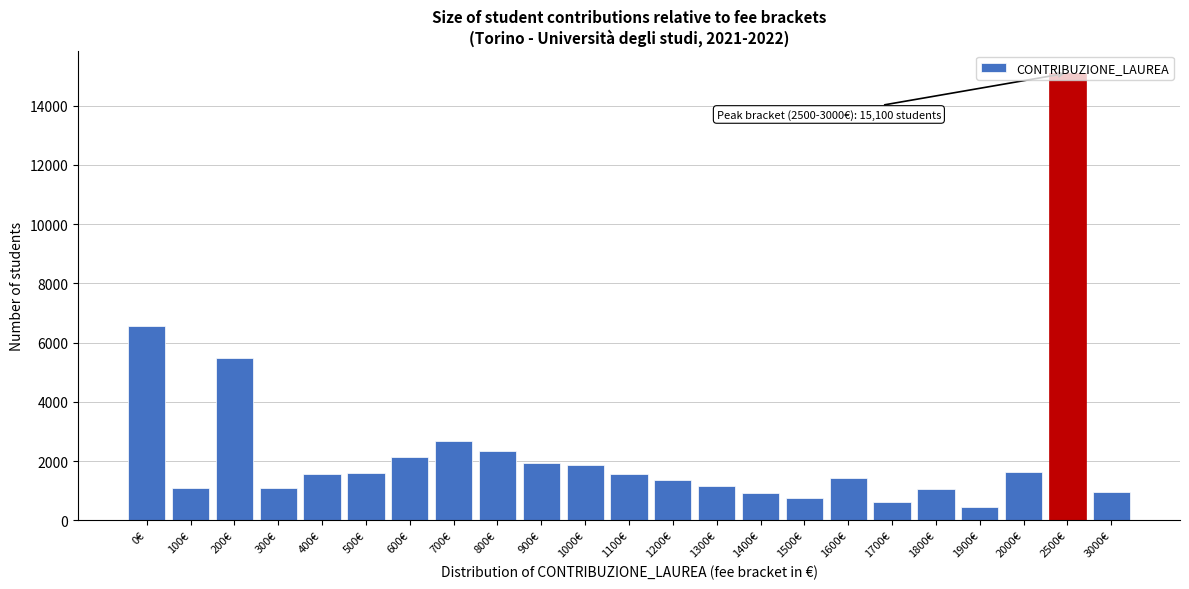

True or false: the data shows 6565 at 0€.

True